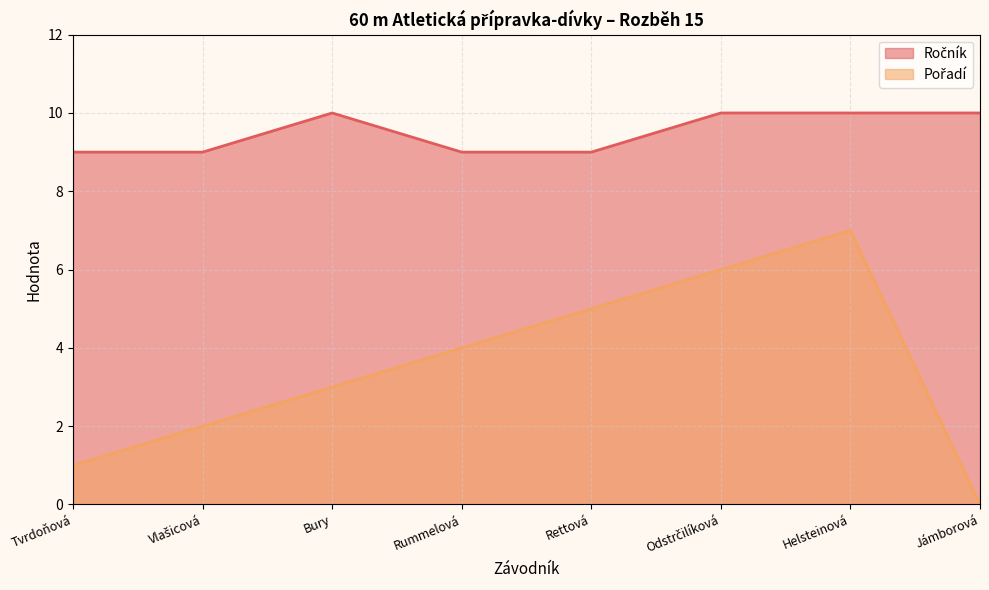

What is the label of the 1st point from the right?

Jámborová